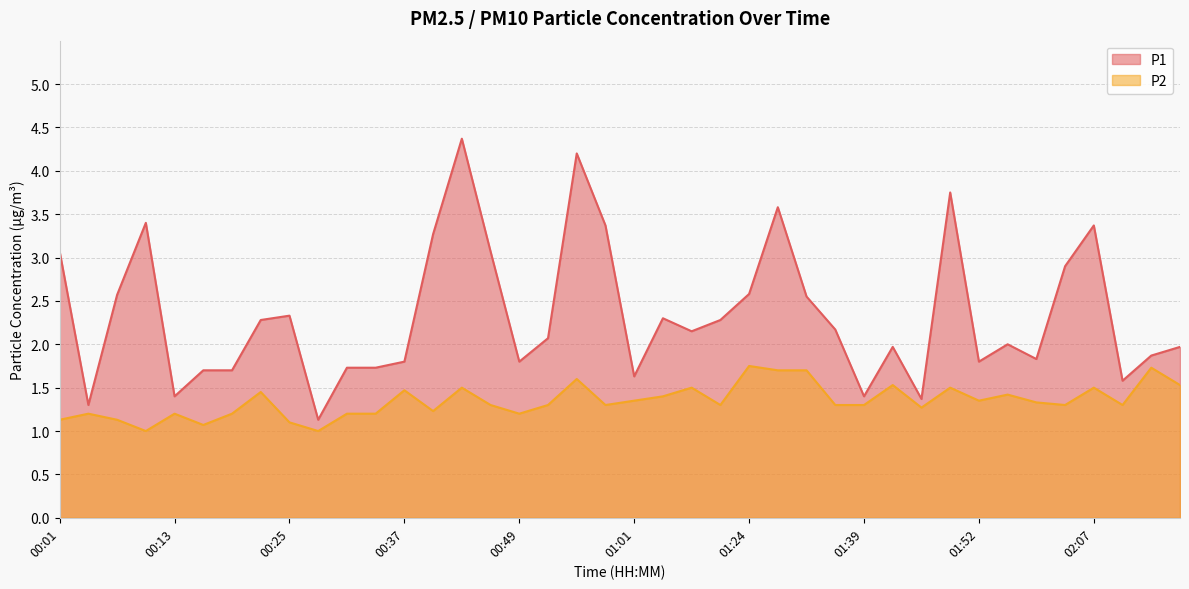

True or false: P1 and P2 intersect in this chart.

False